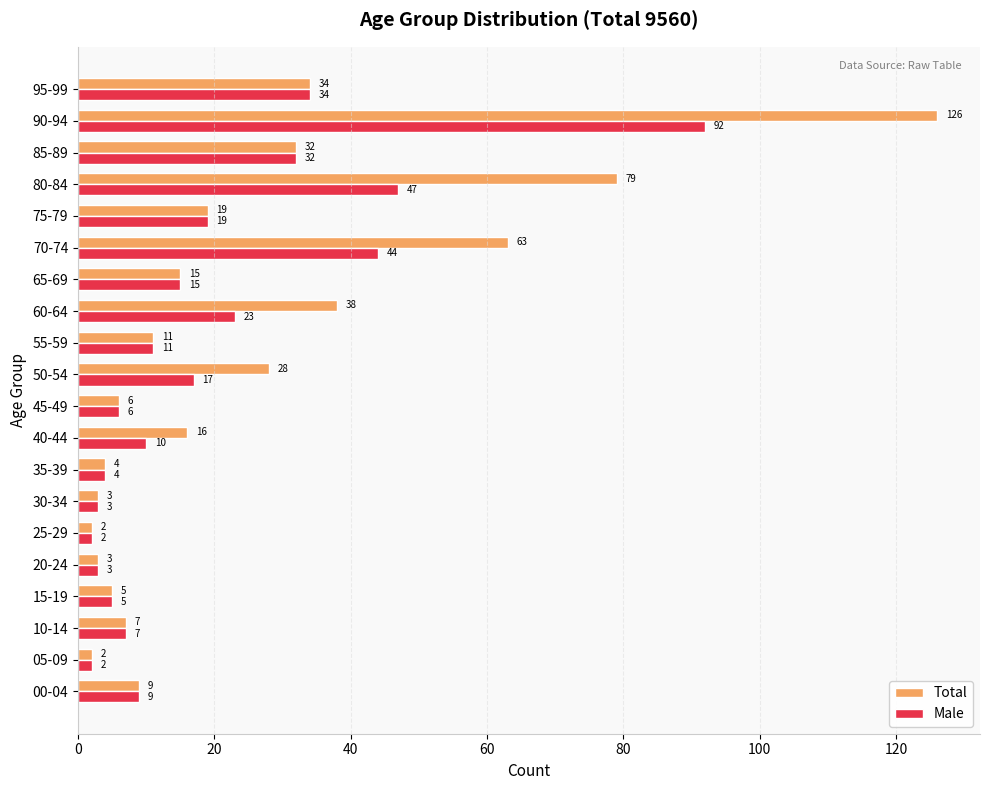

List the series in order of their overall mean, highest first.

Total, Male